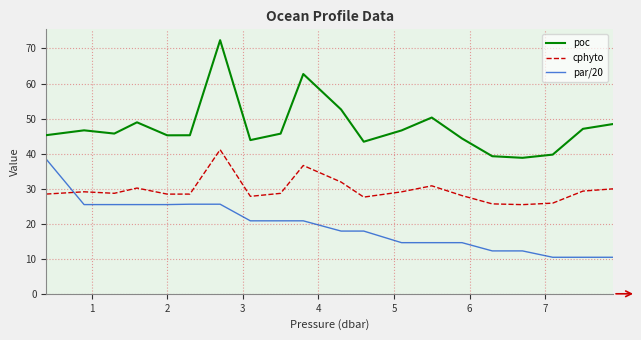

What is the maximum value for poc?

72.4